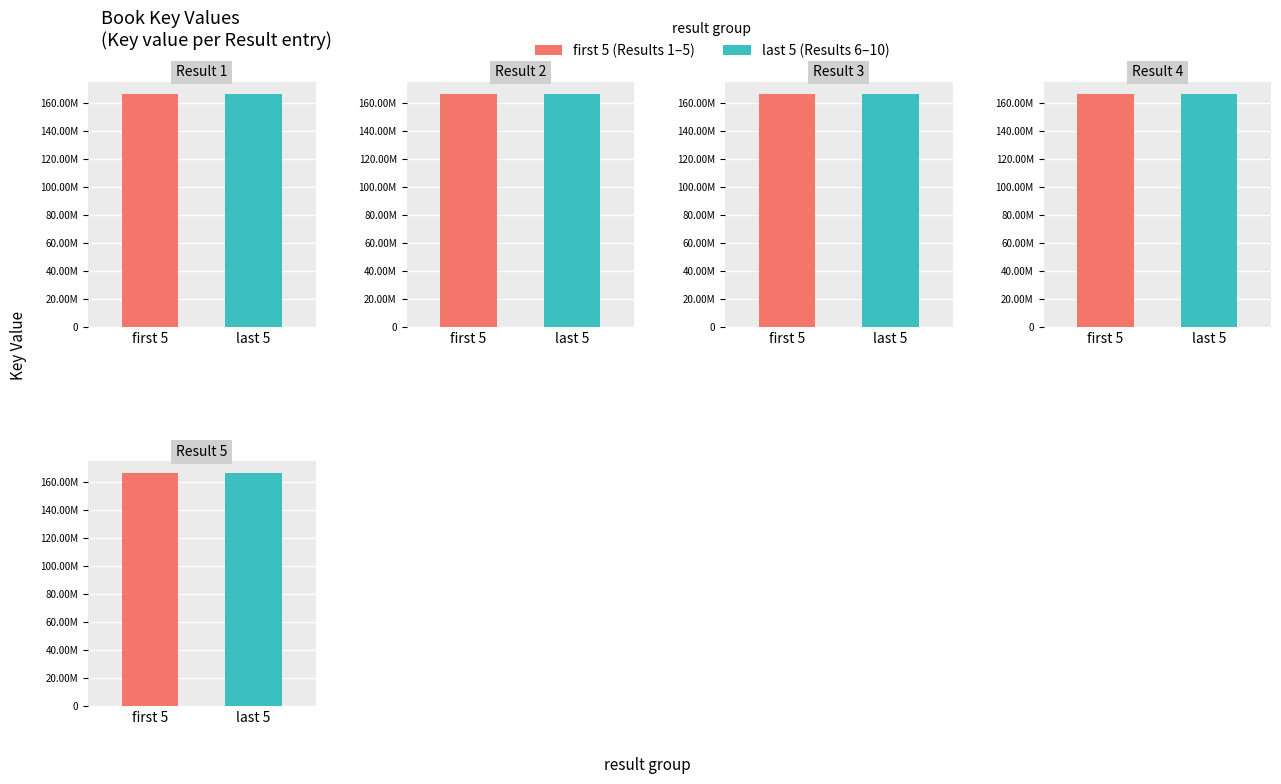

Reading right to left, transcribe all the data shown in this chart.

166355991	166360903	166360251	166358131	166354247	166358508	166358687	166357398	166354684	166362185